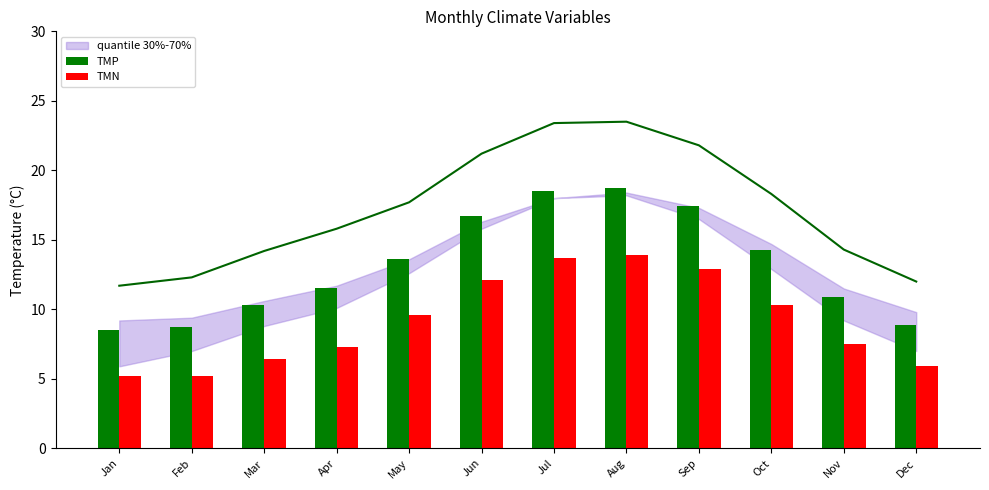

What is the average value of the TMP series?

13.2